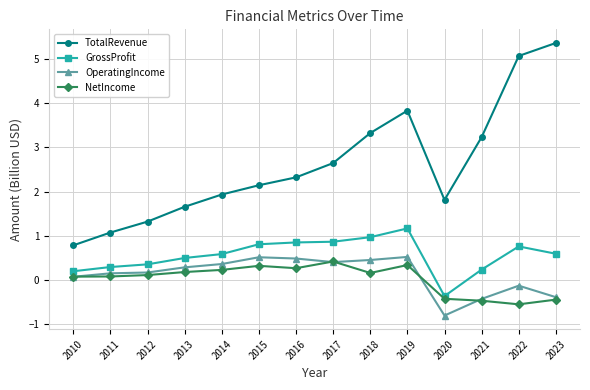

At which category is the sum across all series the highest?

2019